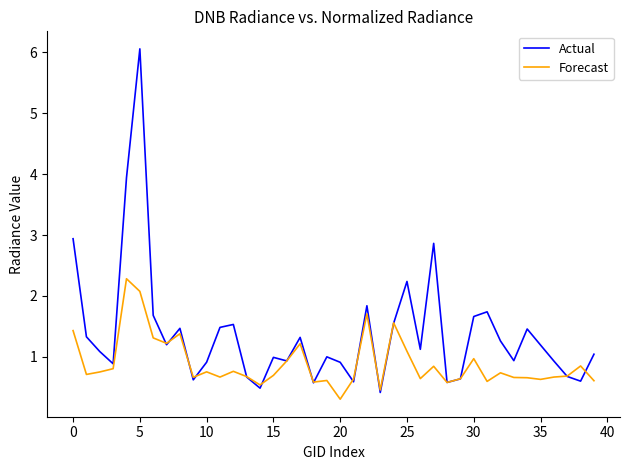

Which series has the largest range (max minus min)?

Actual